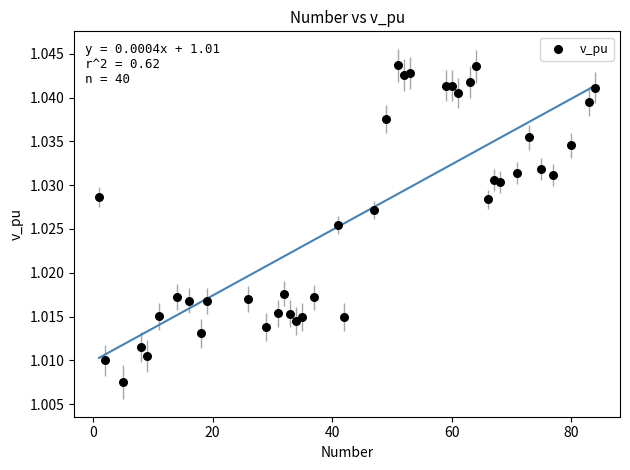

What is the range of X values (max minus min)?

83.0